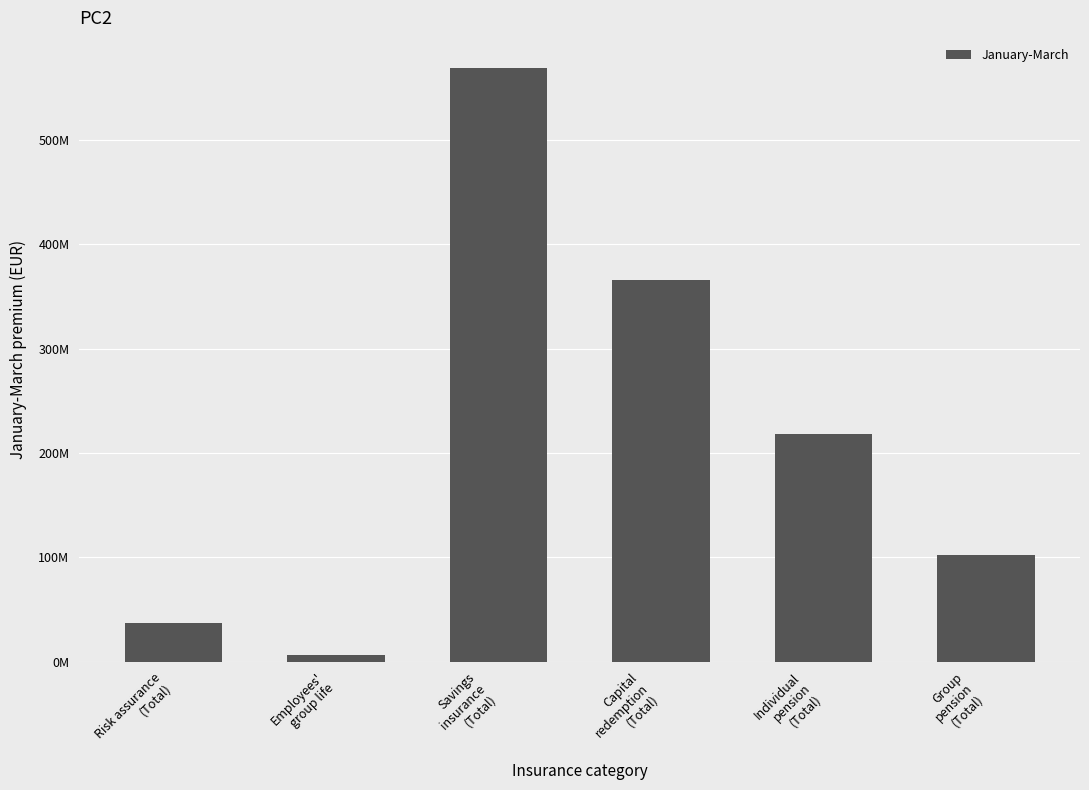

Does the chart contain any negative values?

No